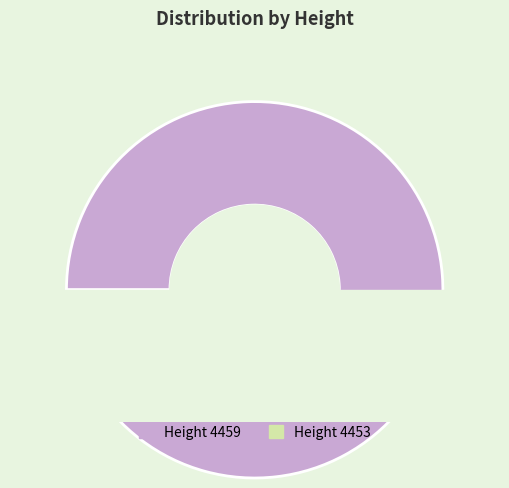

To the nearest percent, what is the combined percentage of 4459 and 4453?

100%